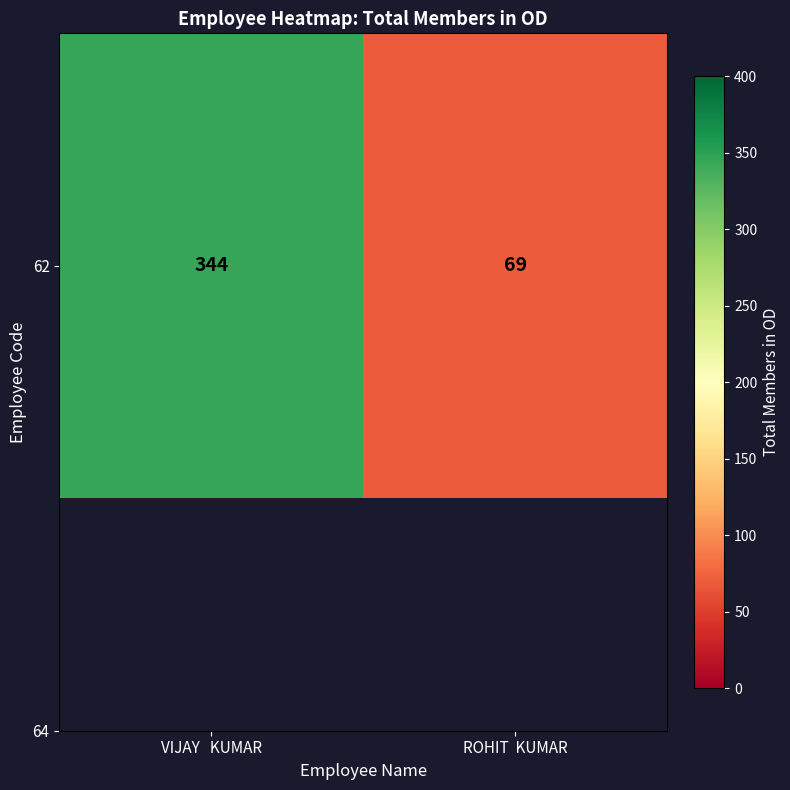

True or false: the data shows 69 at ROHIT  KUMAR.

True